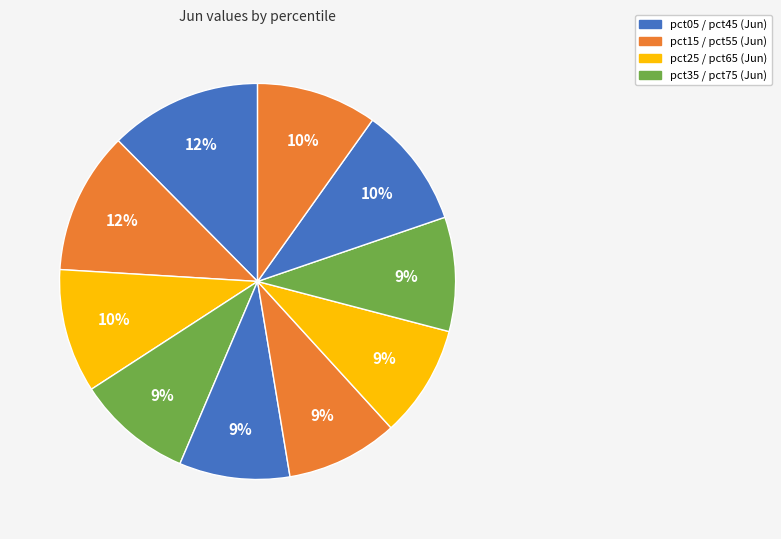

Which category has the biggest portion of the pie?

pct05